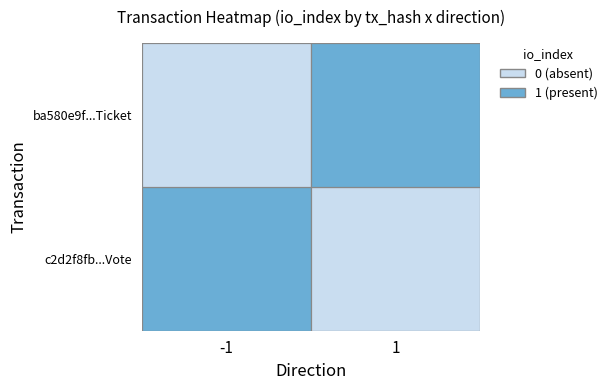

True or false: c2d2f8fbf4fc5d45f1cd2a2b5575070755afc5e has a value of -1 at 0.

False